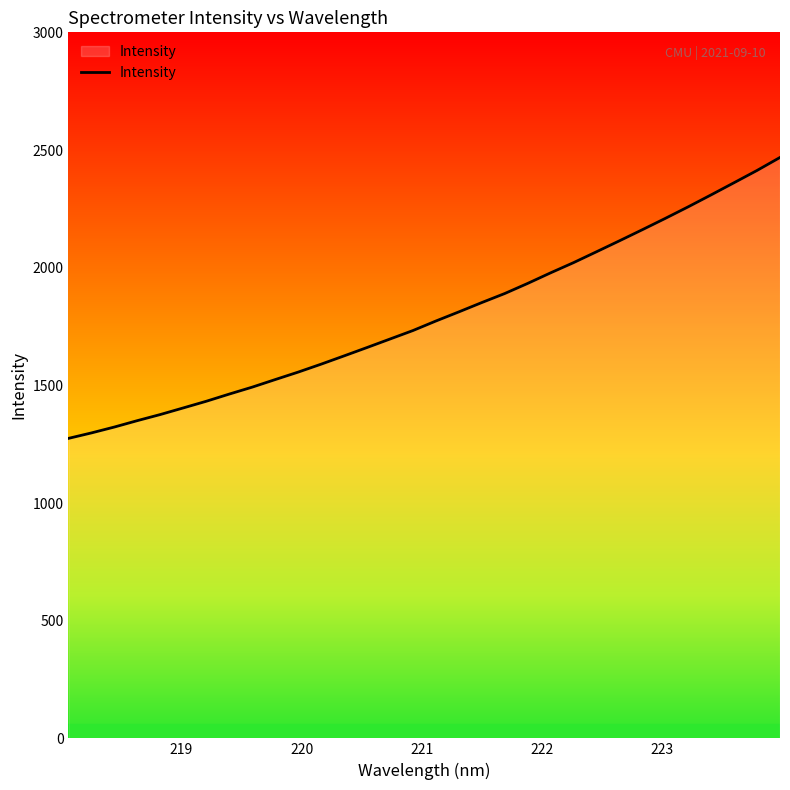

What is the greatest value displayed?

2468.3